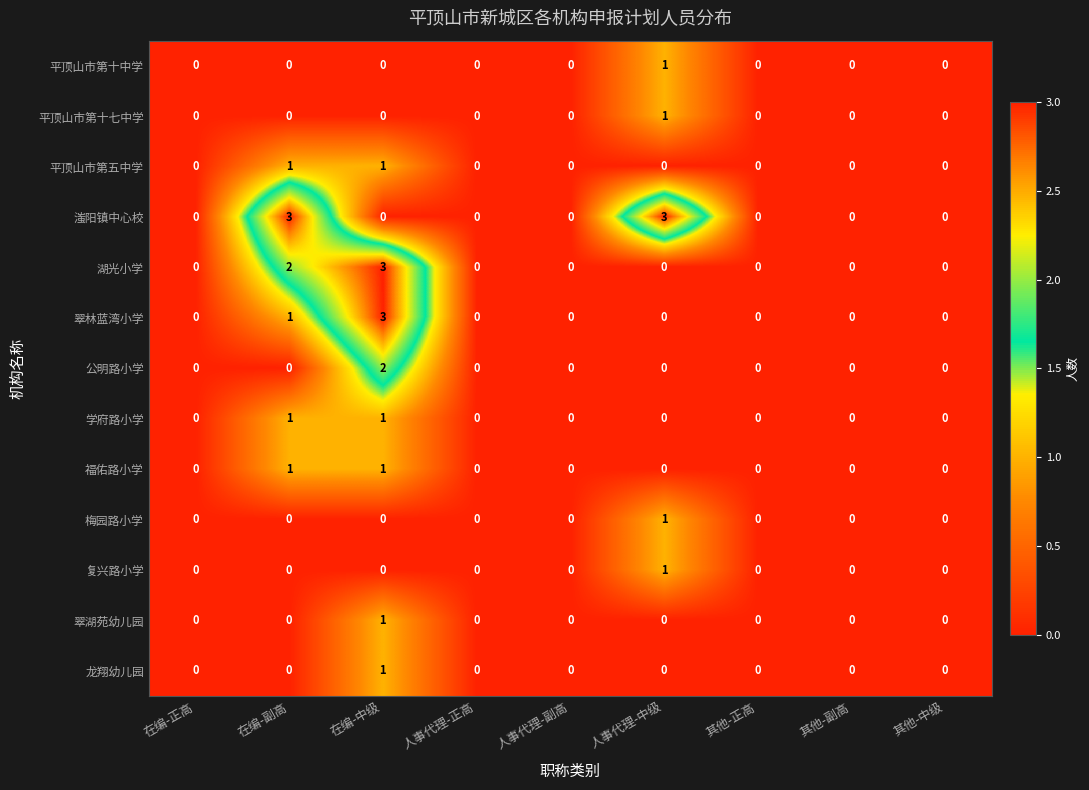

How many data points does each series have?

9